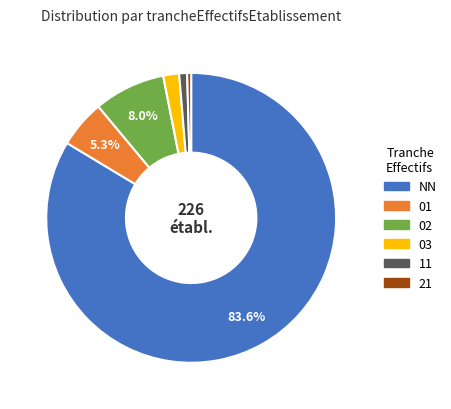

Which has a higher value, 21 or NN?

NN